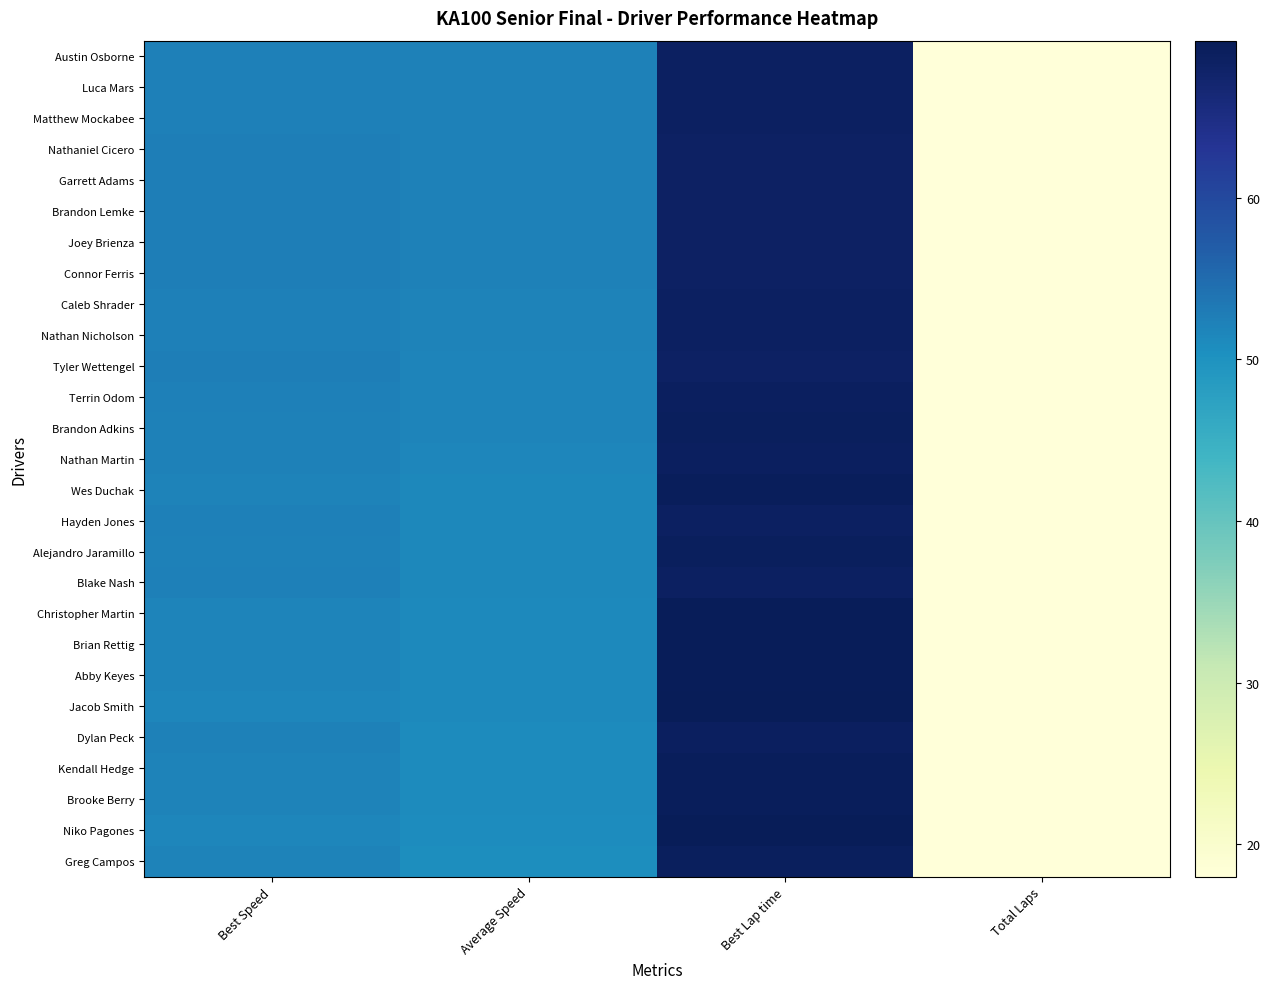

What is the total value across all series at Average Speed?

1394.0